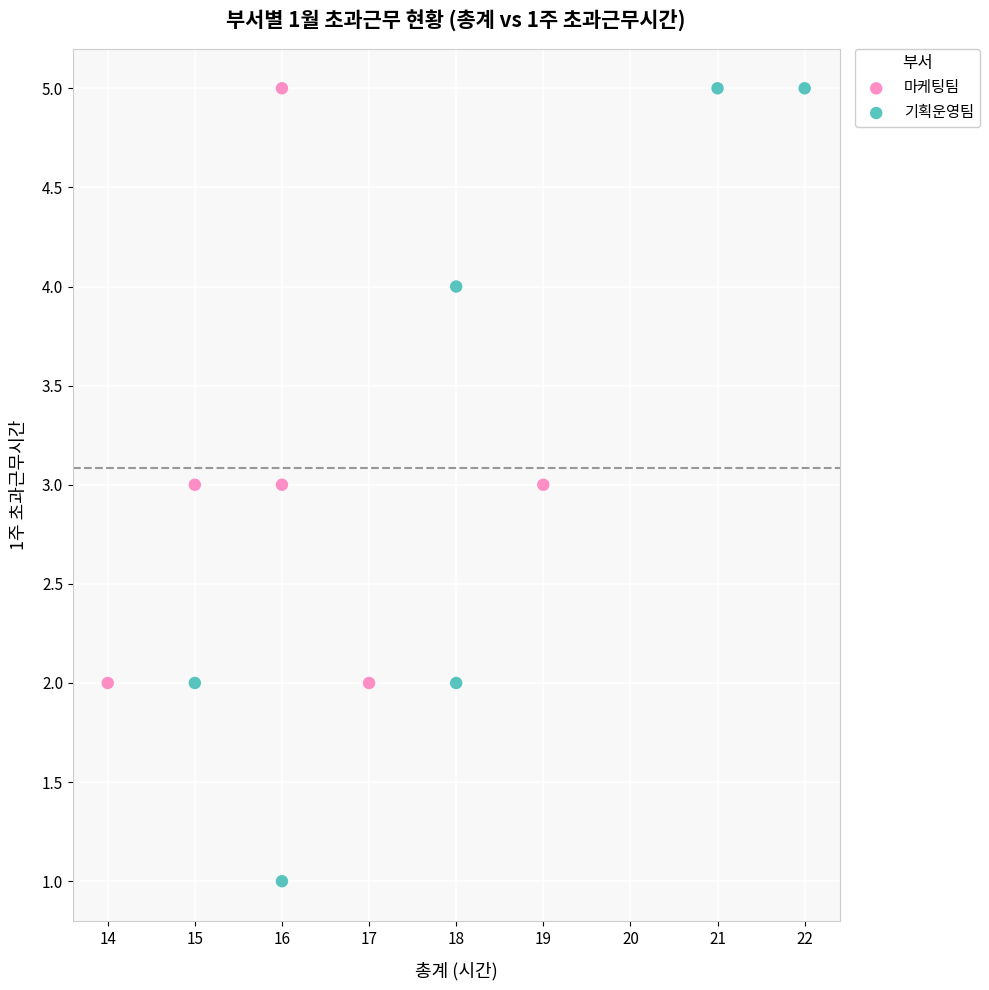

Which series reaches the minimum Y coordinate?

기획운영팀